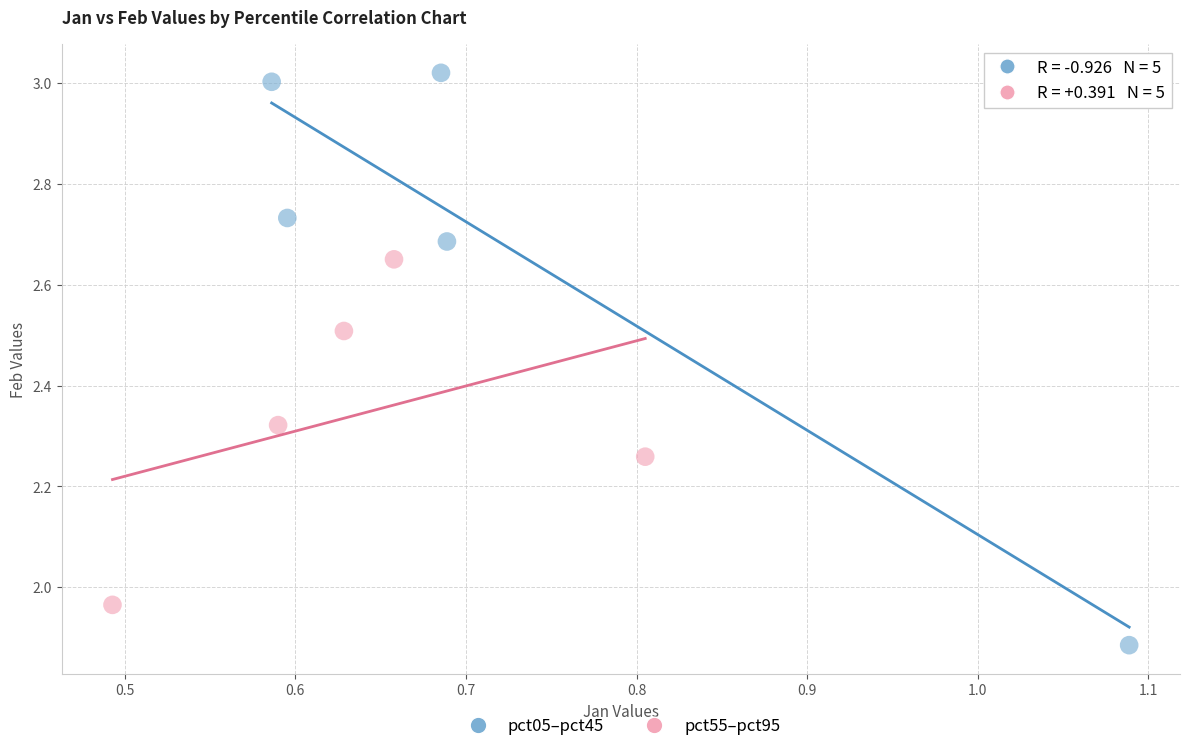

What are all the series names shown in the legend?

pct05–pct45, pct55–pct95